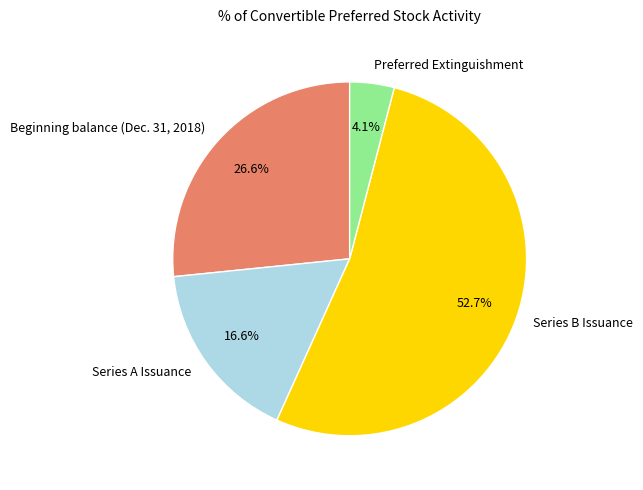

Which has a higher value, Series B Issuance or Preferred Extinguishment?

Series B Issuance